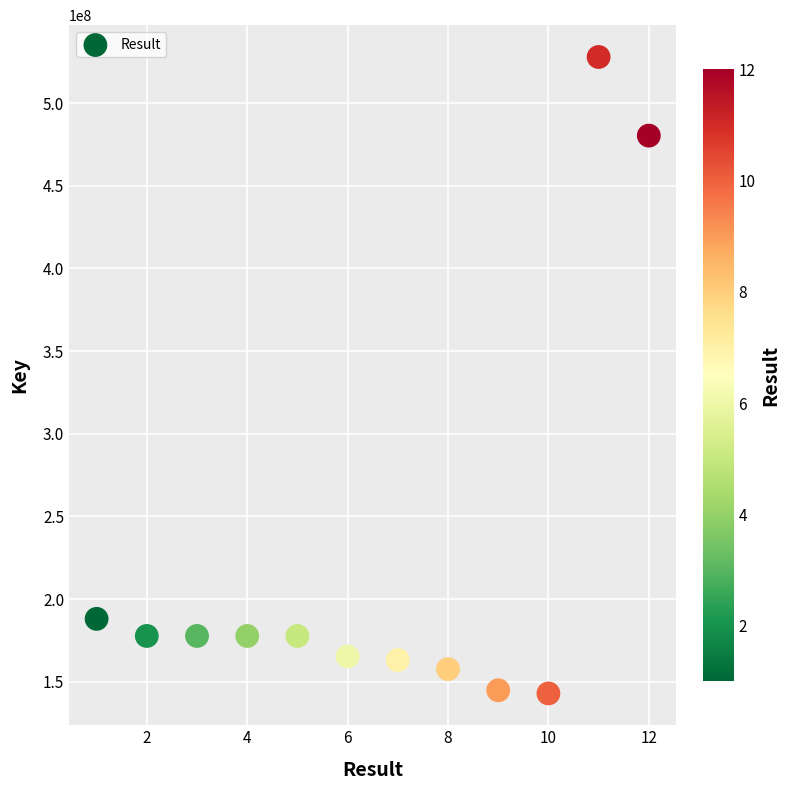

What is the range of Y values (max minus min)?

384958942